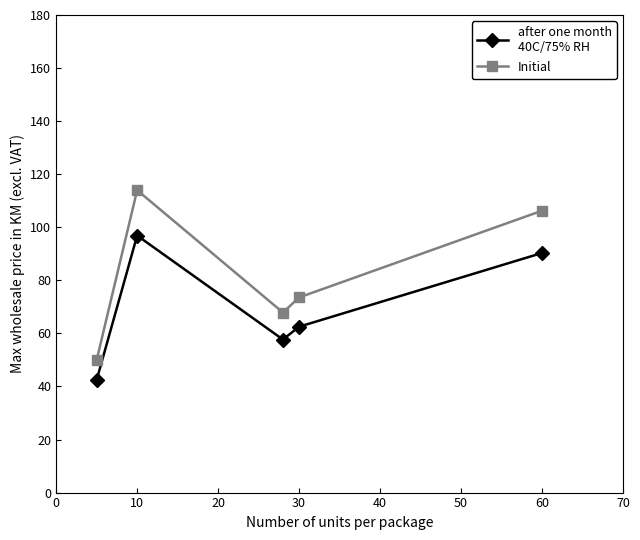

What is the greatest value displayed?

114.0